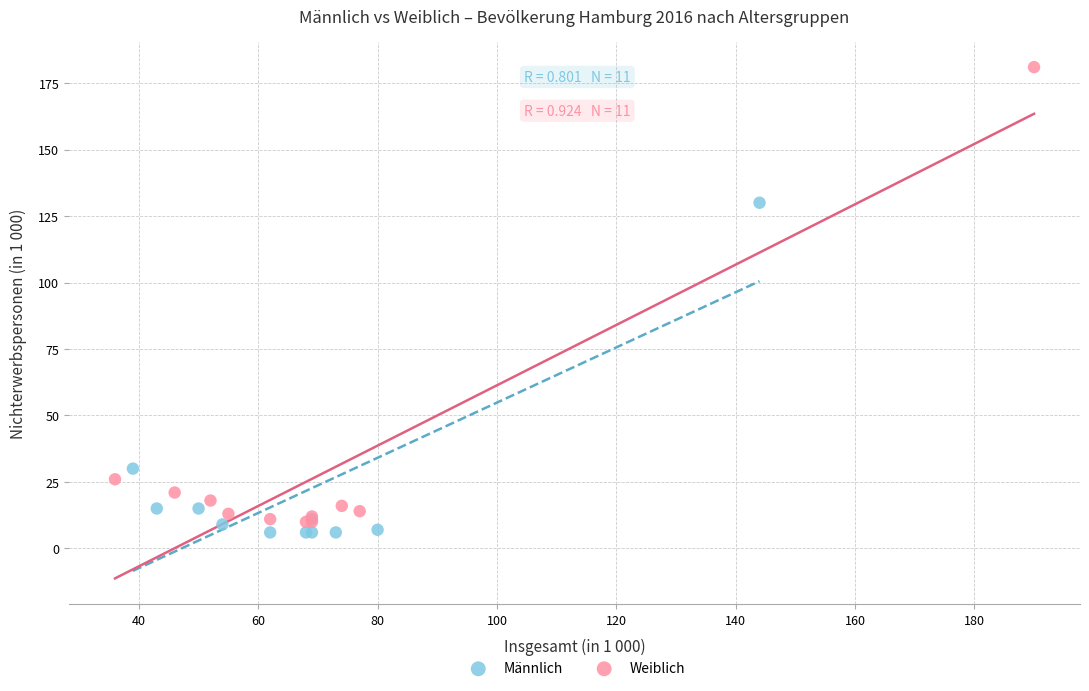

Which series contains the highest Y value?

Weiblich